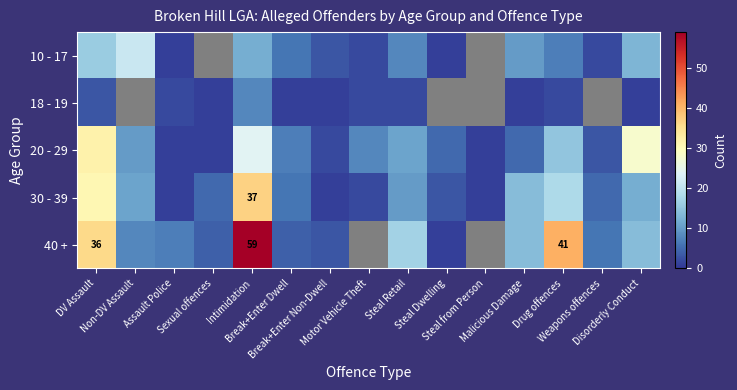

What is the total value across all series at Disorderly Conduct?

68